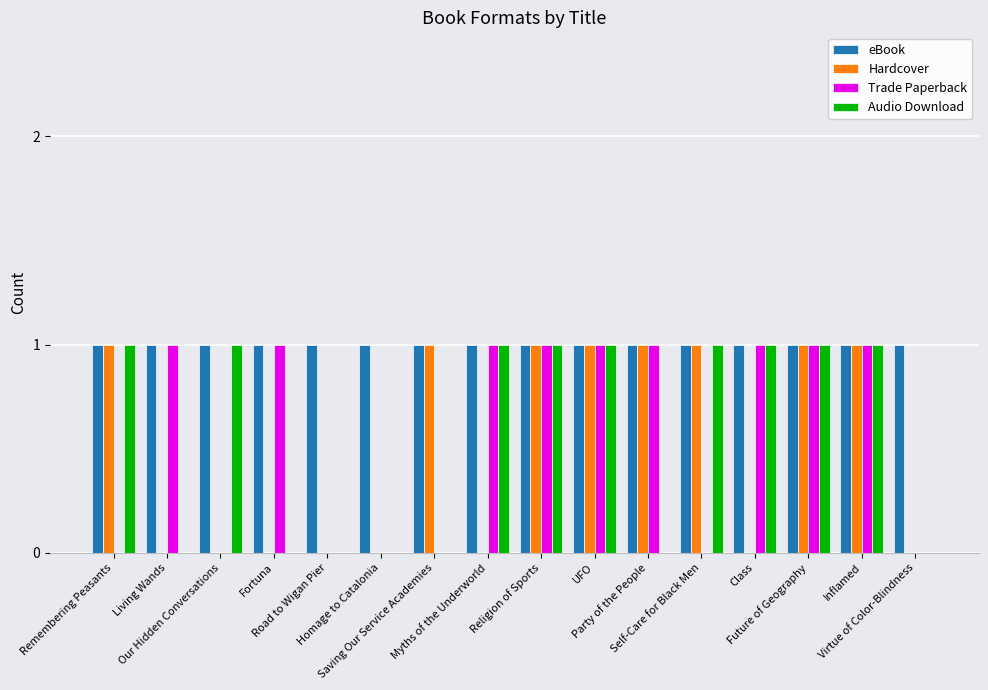

What is the sum of all Audio Download values?

9